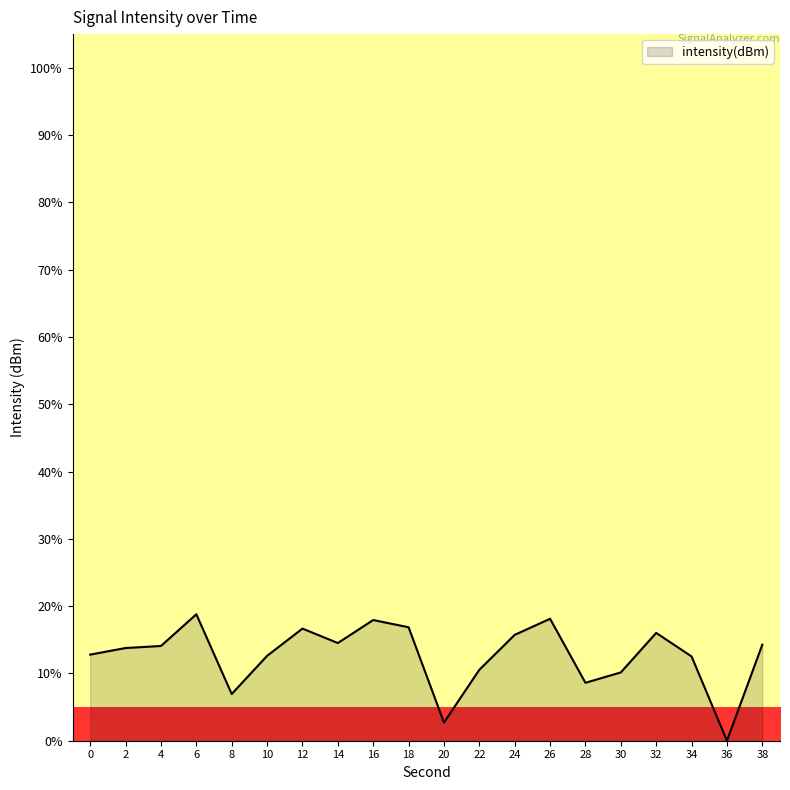

Which label corresponds to the smallest value in the chart?

36